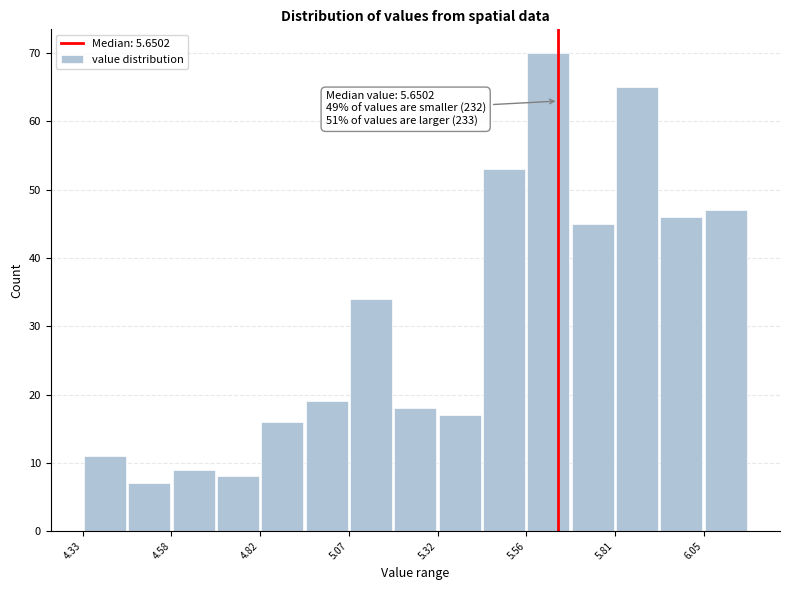

Read against the x-axis, roughly where is the centre of the tallest bar?

5.60